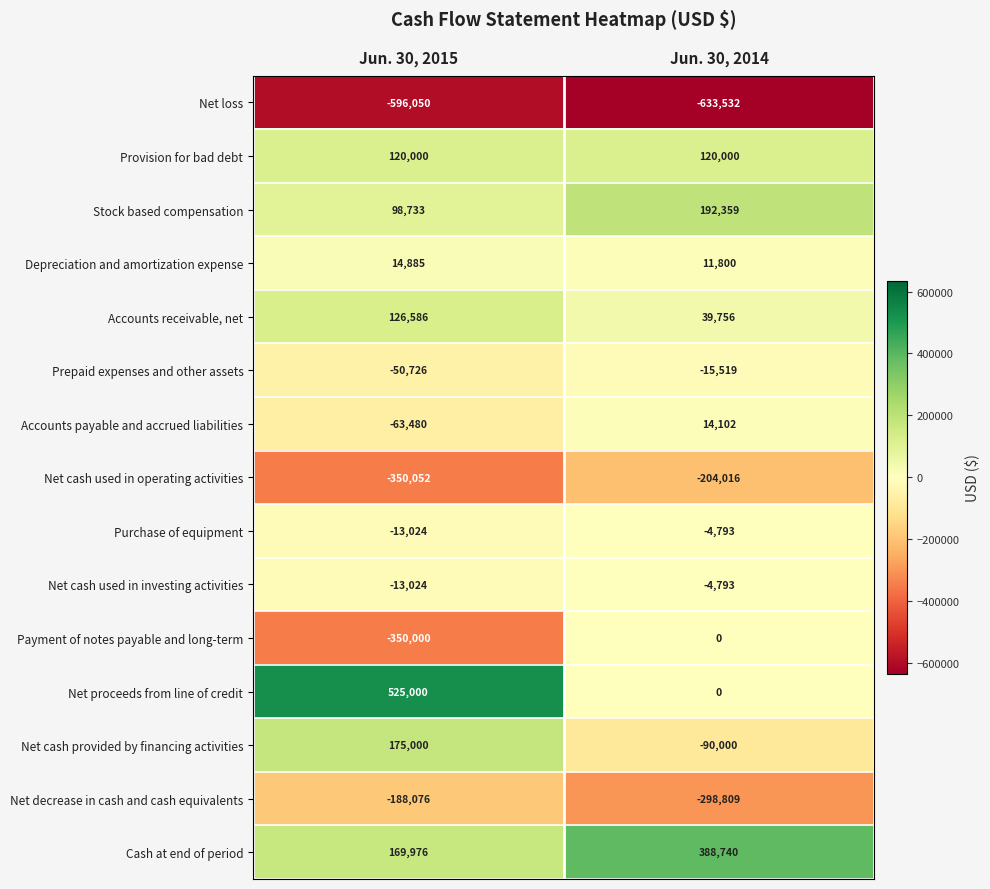

What is the difference between the Net loss values at Jun. 30, 2014 and Jun. 30, 2015?

37482